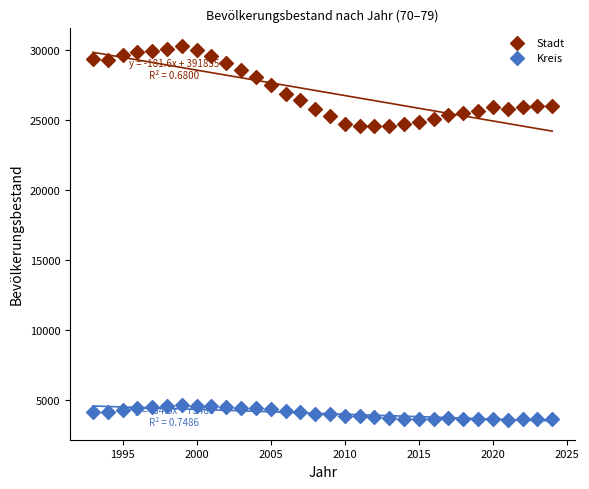

Which series has the largest Y range (max minus min)?

Stadt